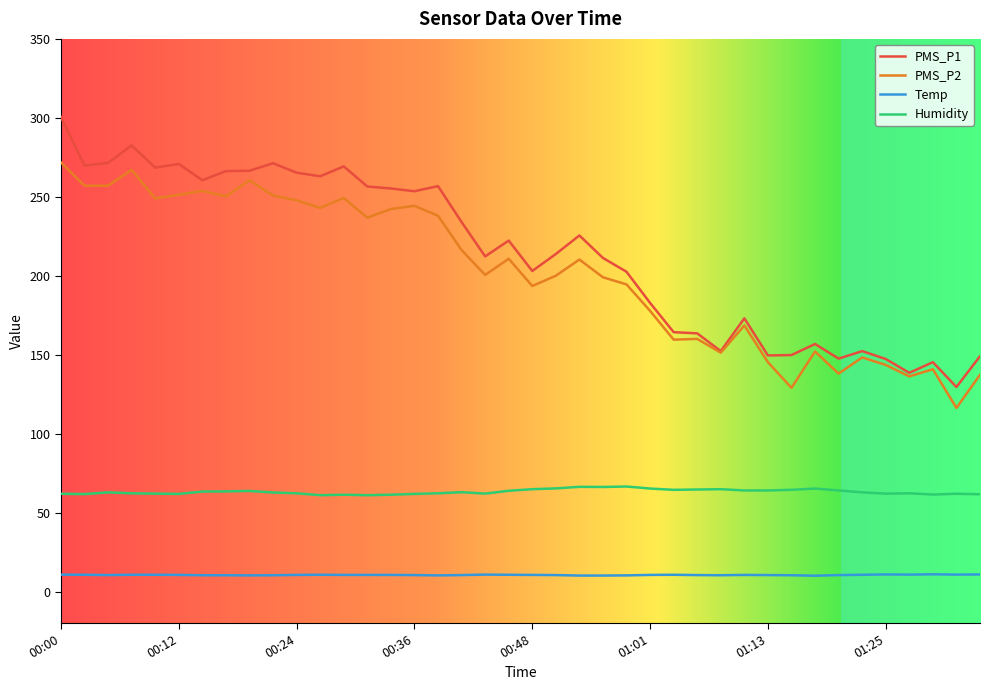

What is the lowest value of the PMS_P1 series?

129.5